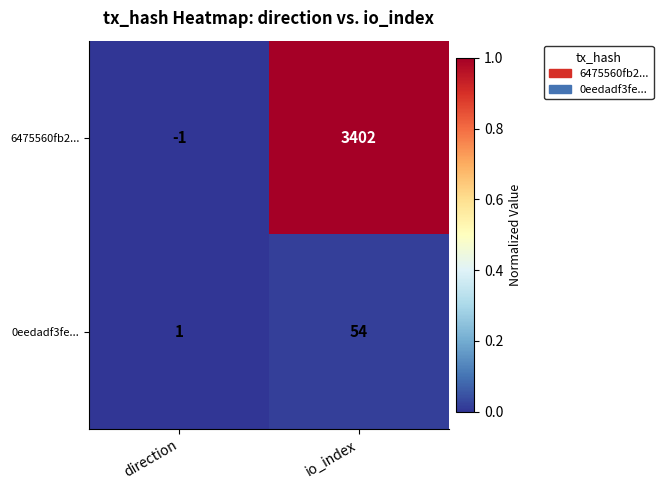

Reading left to right, transcribe all the data shown in this chart.

6475560fb2...: direction=-1	io_index=3402
0eedadf3fe...: direction=1	io_index=54